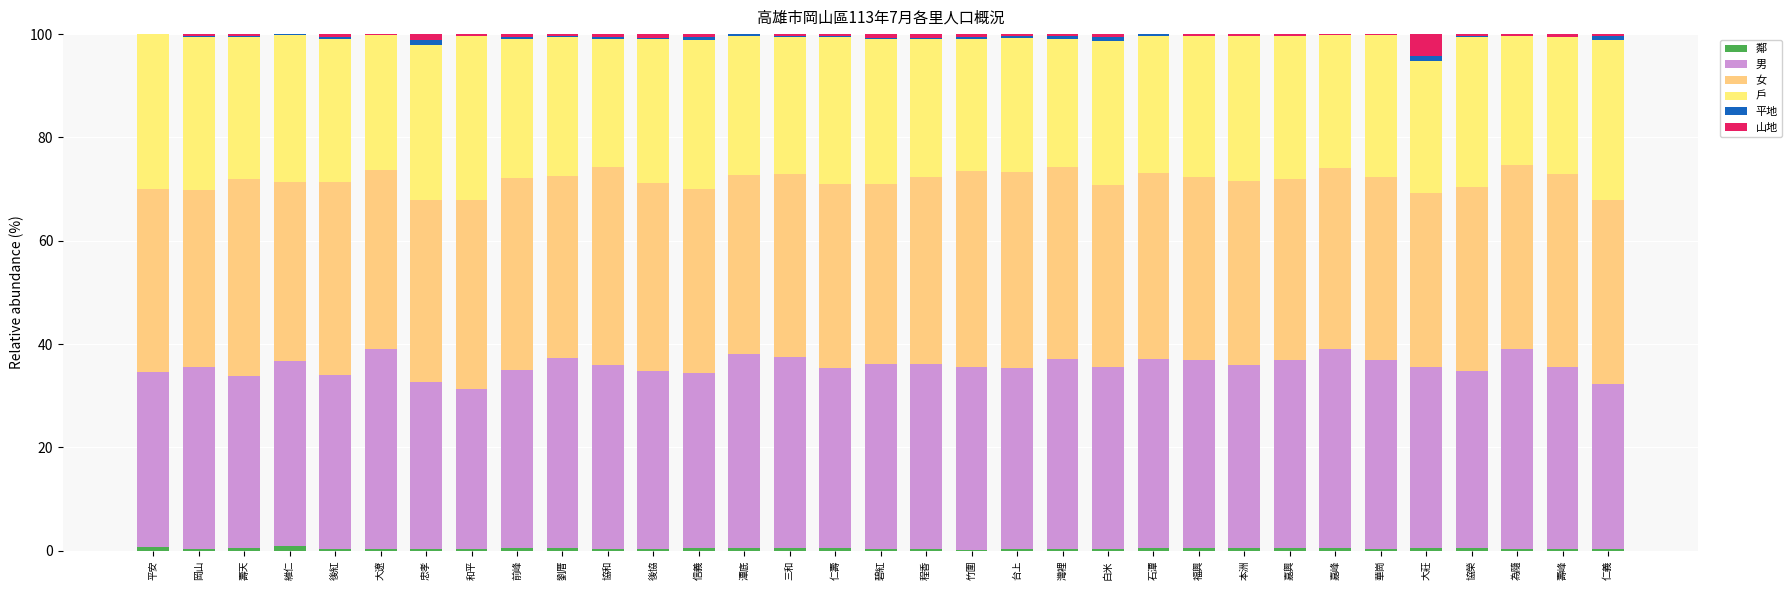

What position from the right is 仁壽?

18